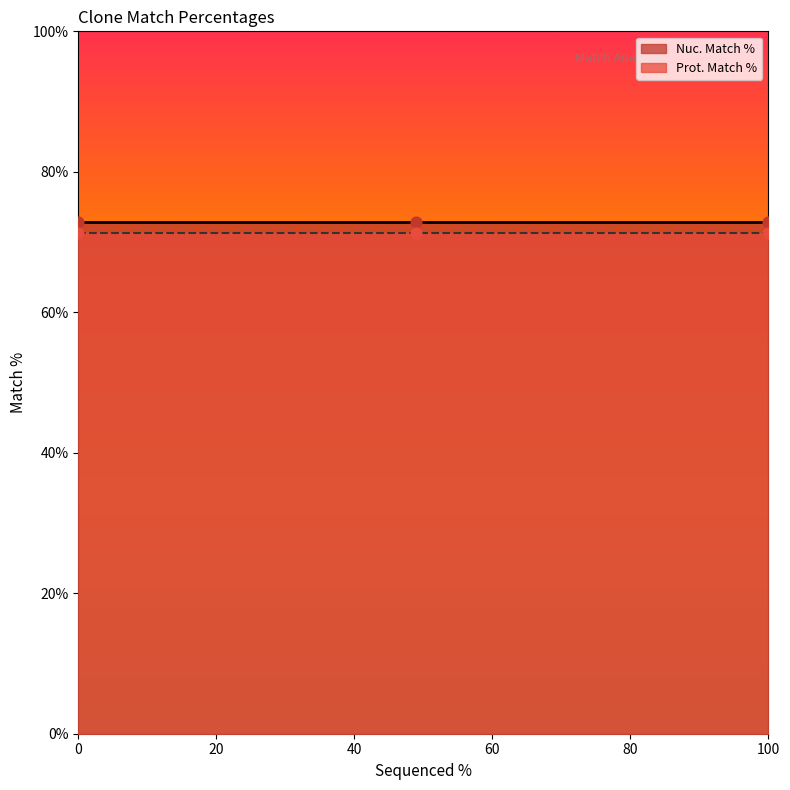

What are all the series names shown in the legend?

Nuc. Match %, Prot. Match %